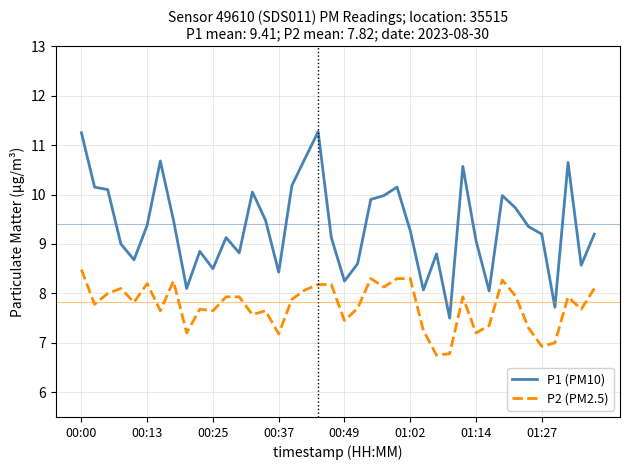

What is the difference between the maximum and minimum values in the P2 (PM2.5) series?

1.7